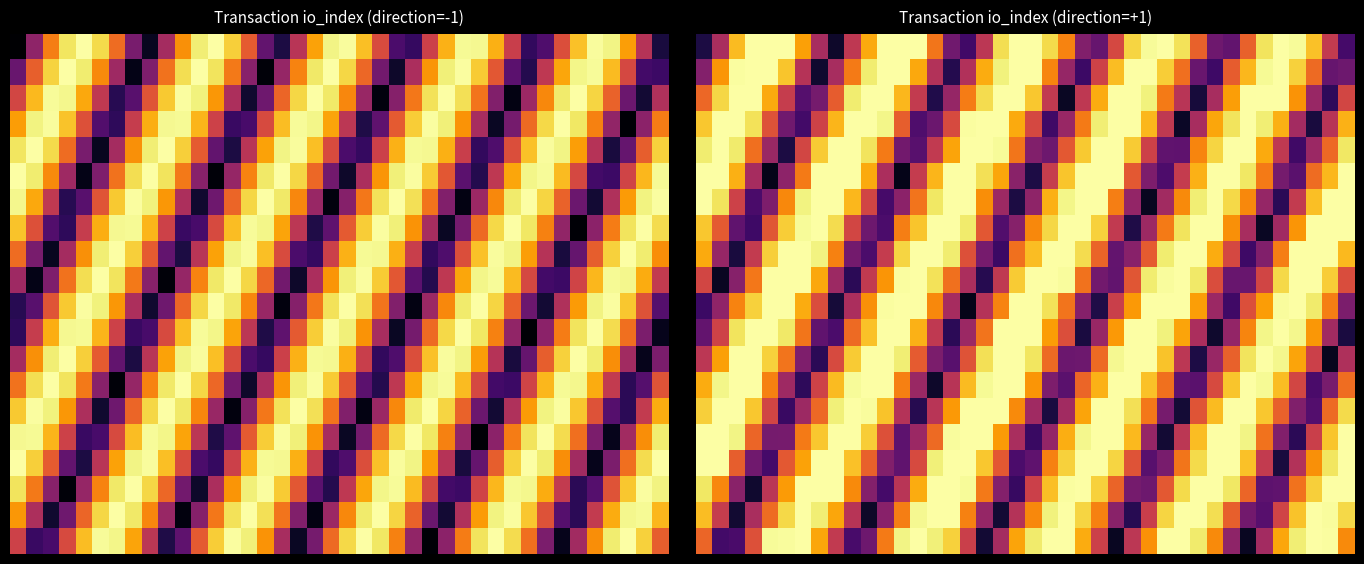

At which category is the sum across all series the highest?

24